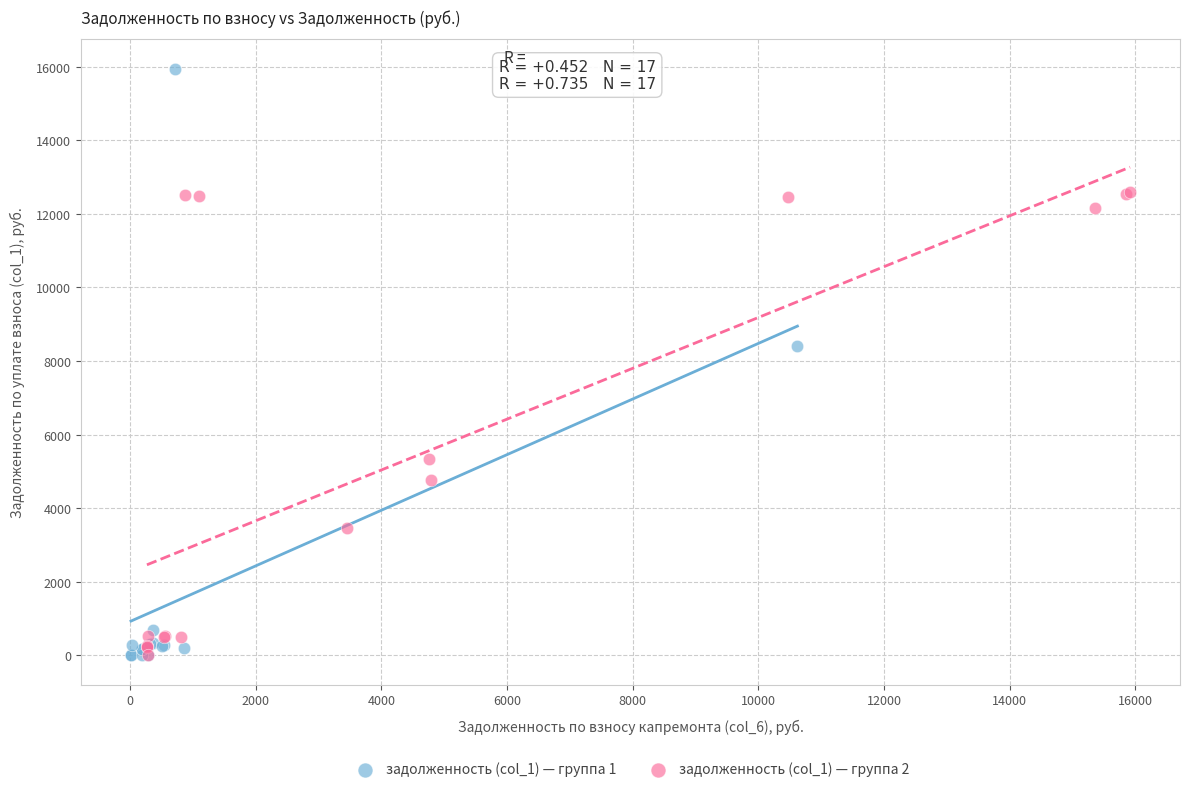

What are all the series names shown in the legend?

задолженность (col_1) — группа 1, задолженность (col_1) — группа 2